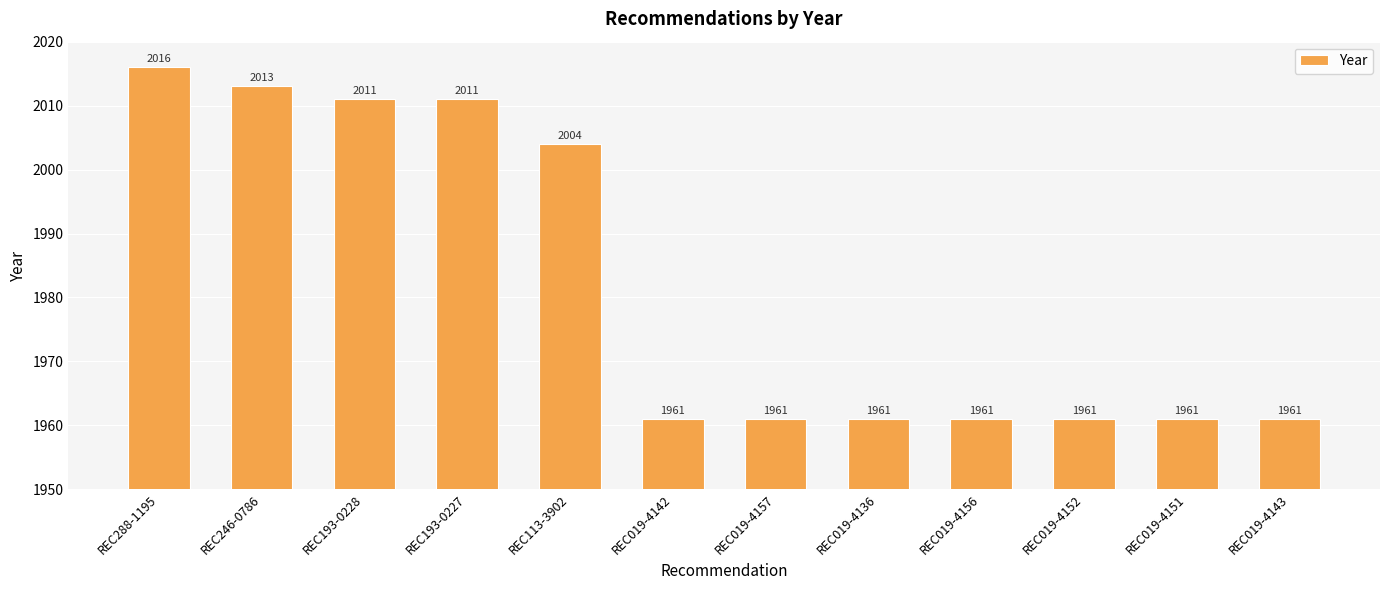

The value at REC019-4151 is 1961. True or false?

True